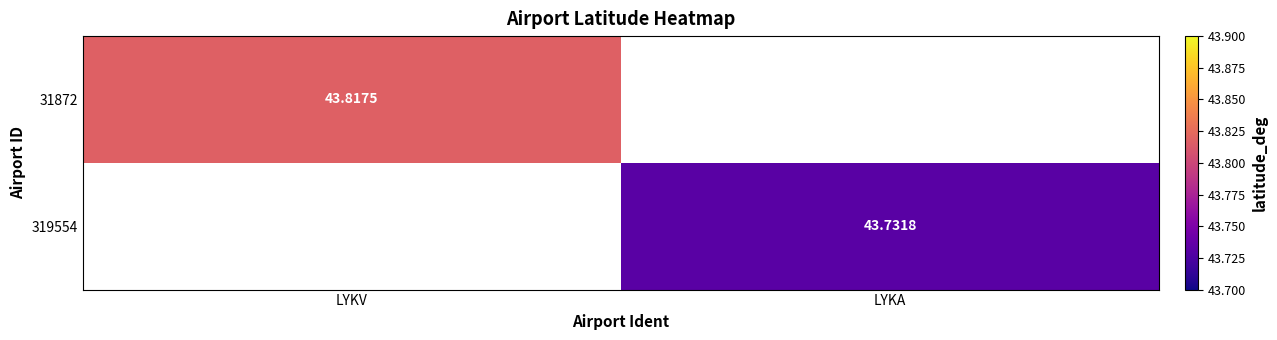

The value of 31872 at LYKV is 43.8. True or false?

True